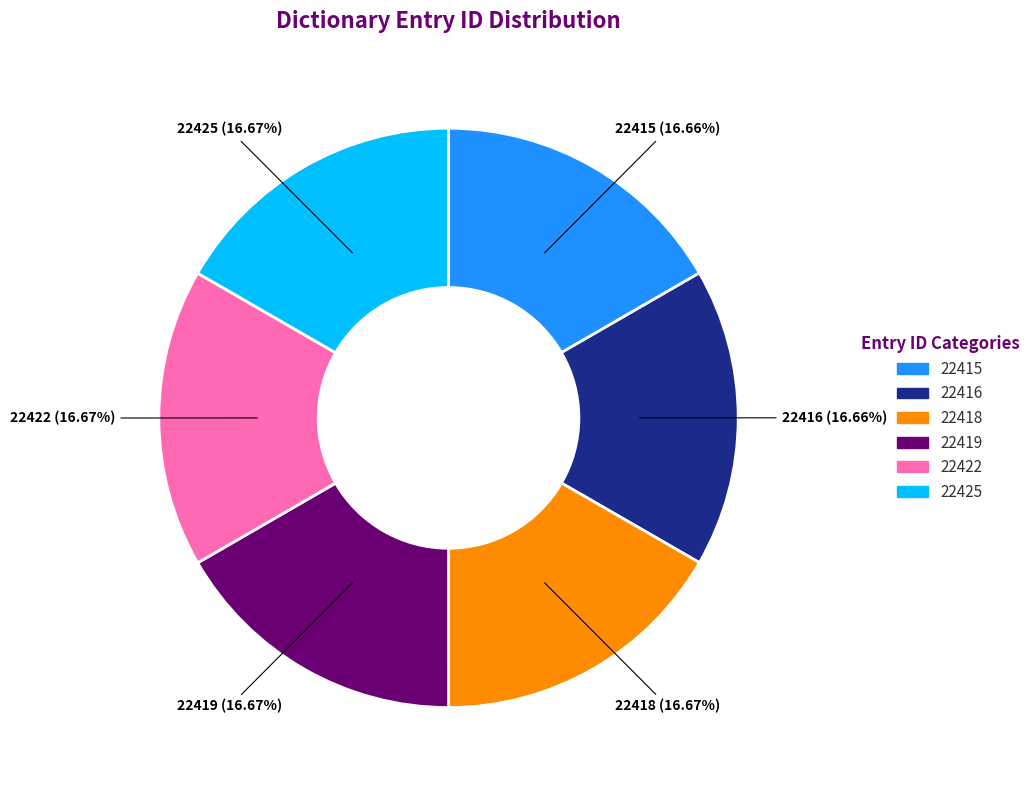

How many slices are in this pie chart?

6